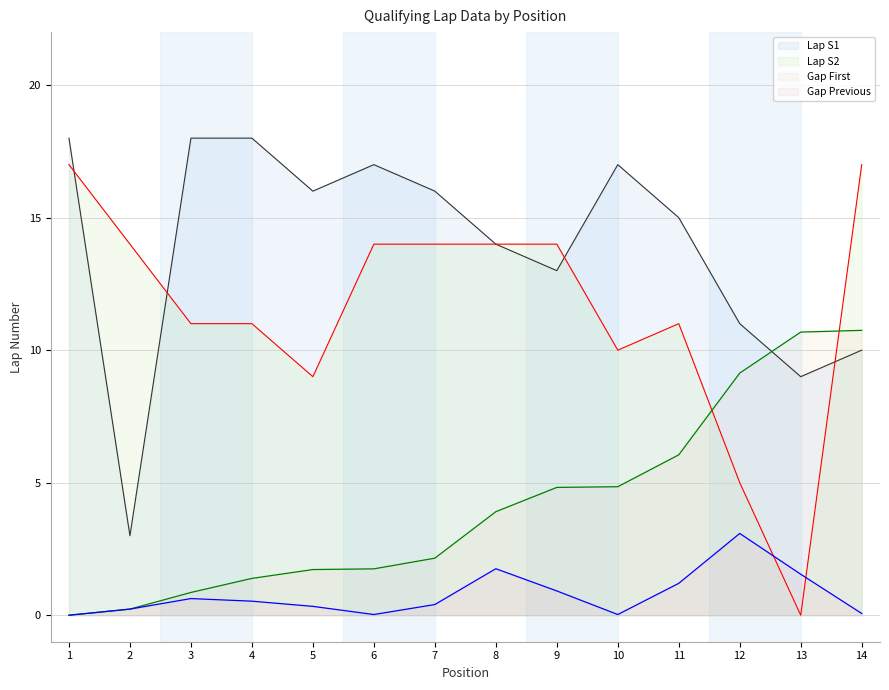

What is the difference between the Lap S1 values at 9 and 2?

10.0